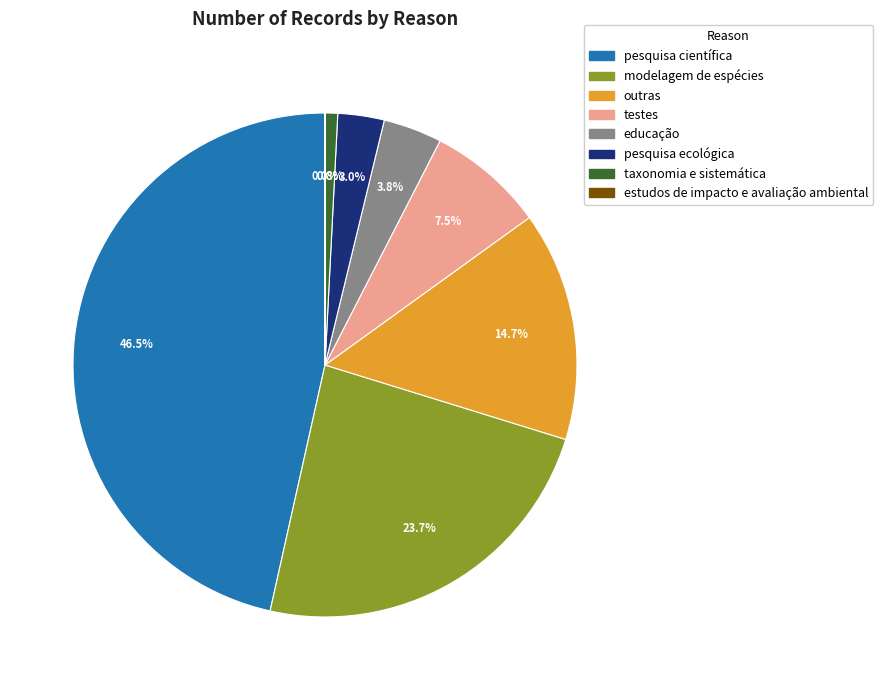

How much of the chart is everything except taxonomia e sistemática?

99.2%